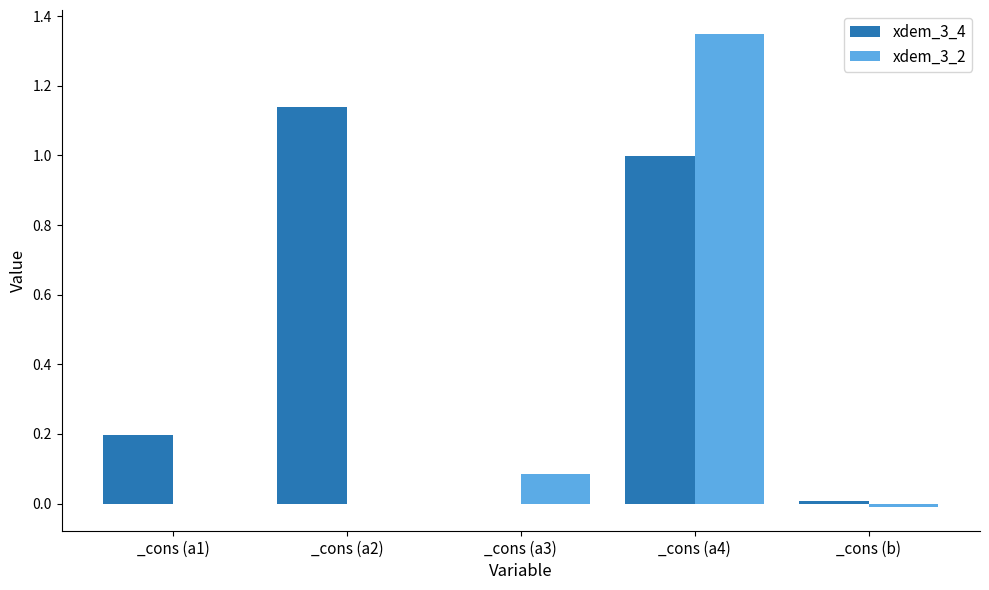

Is the value of xdem_3_2 at _cons (a3) greater than the value of xdem_3_4 at _cons (b)?

Yes